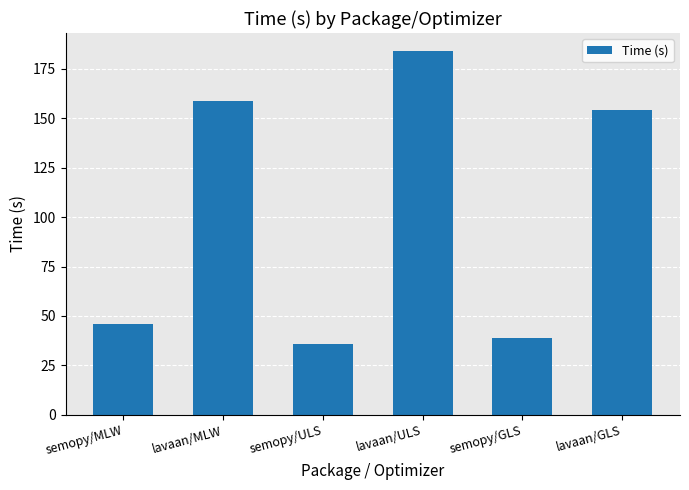

What is the label of the 4th bar from the left?

lavaan/ULS